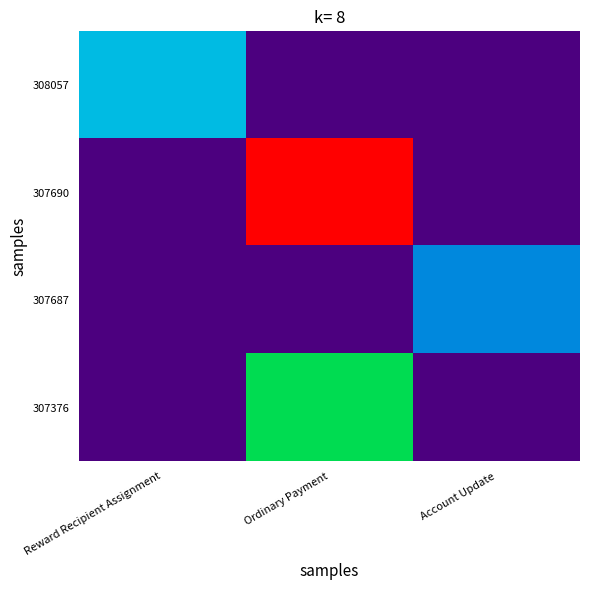

Which series has the largest total across all categories?

307690